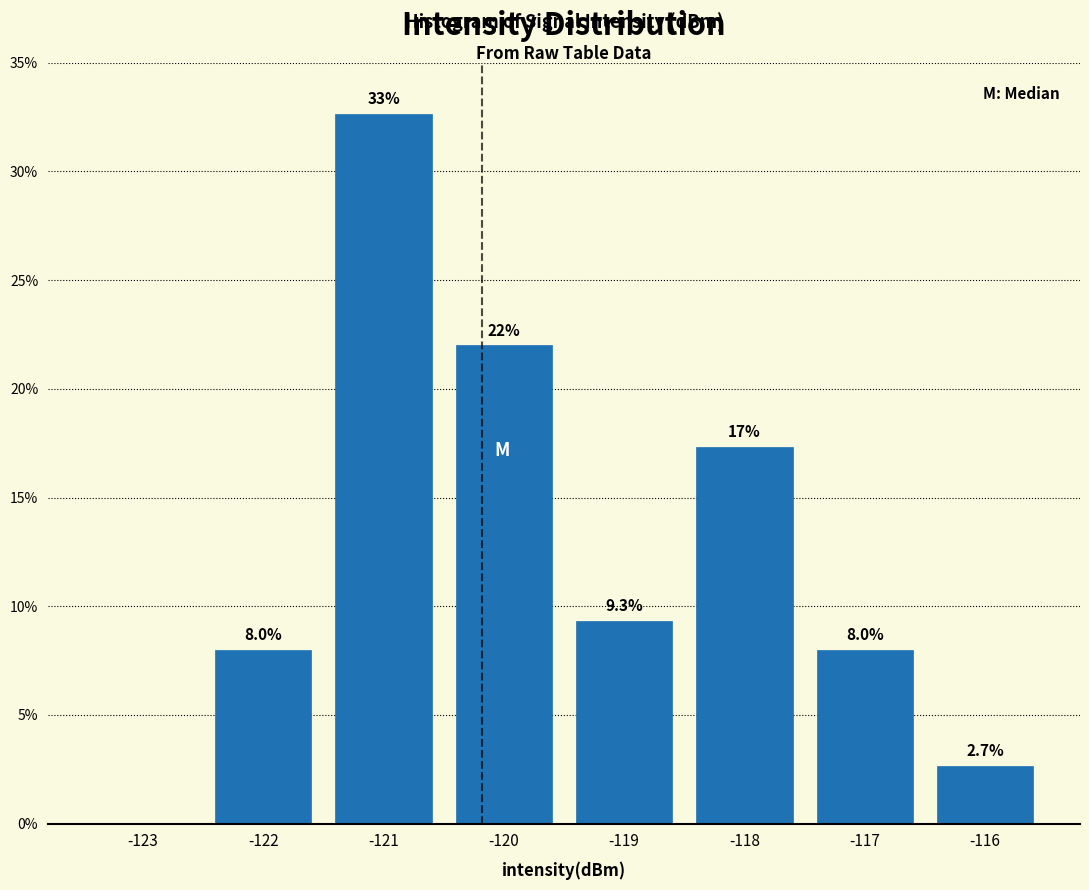

Reading right to left, extract all data points from this chart.

-116=2.7	-117=8.0	-118=17.3	-119=9.3	-120=22.0	-121=32.7	-122=8.0	-123=0.0